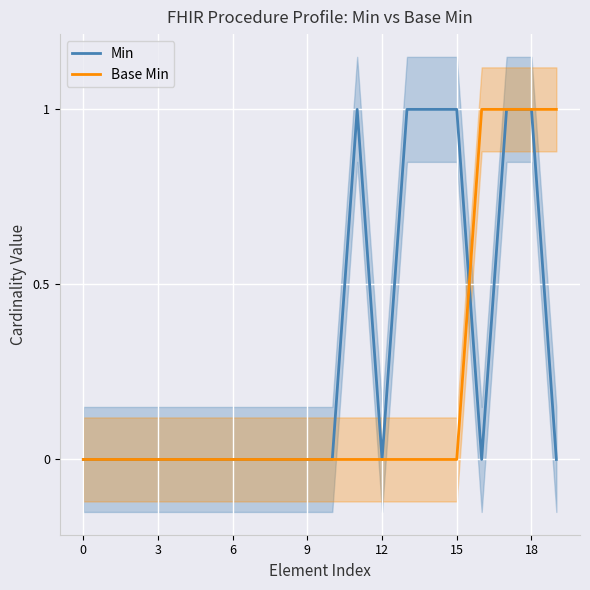

What is the highest value of the Min series?

1